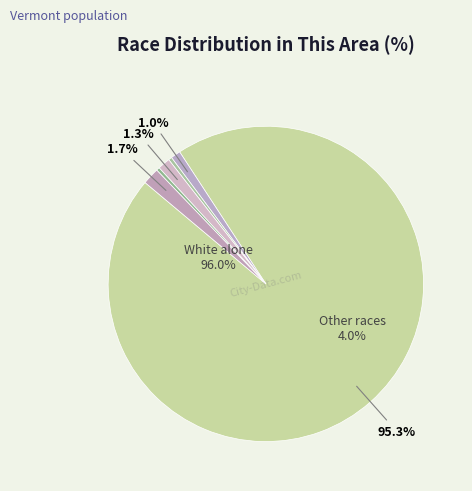

Which slice is the largest?

White alone